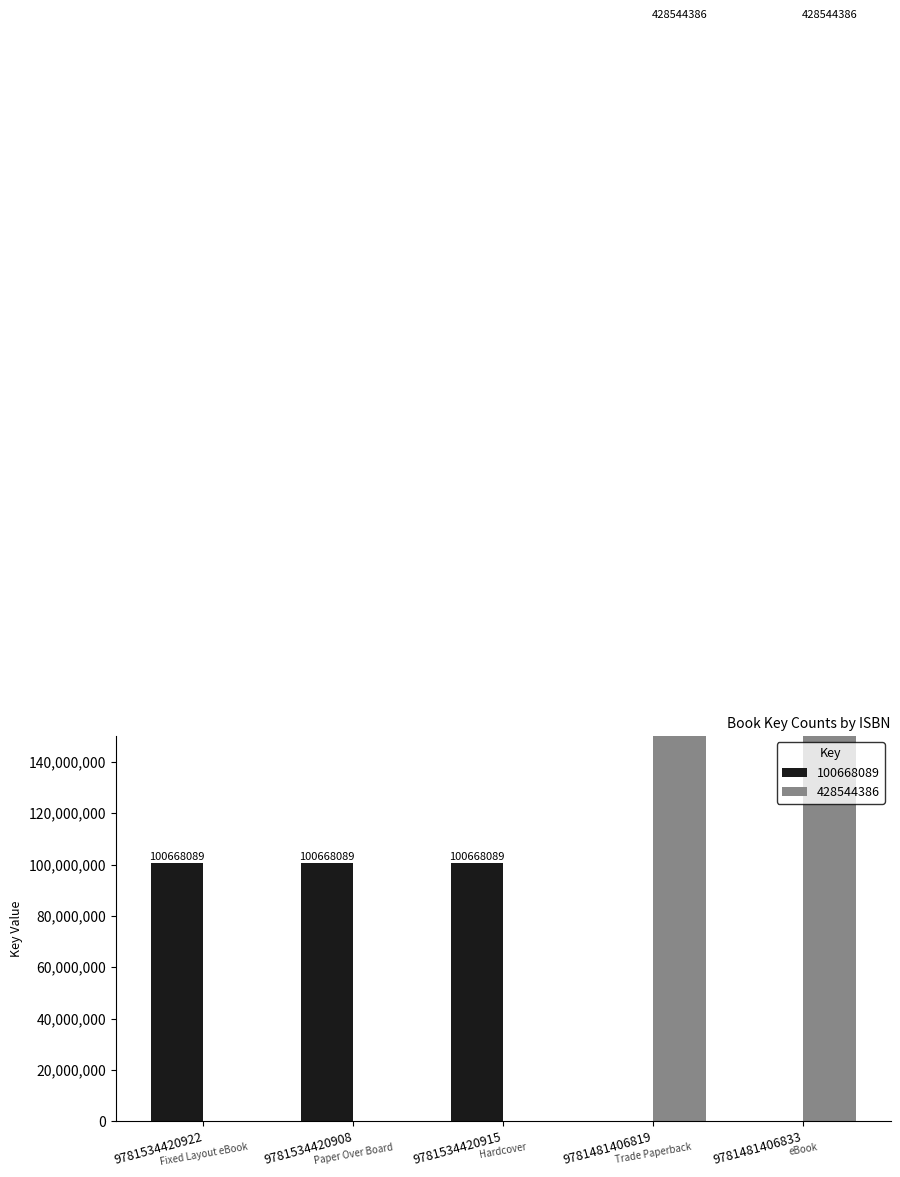

How many positive values are there?

3